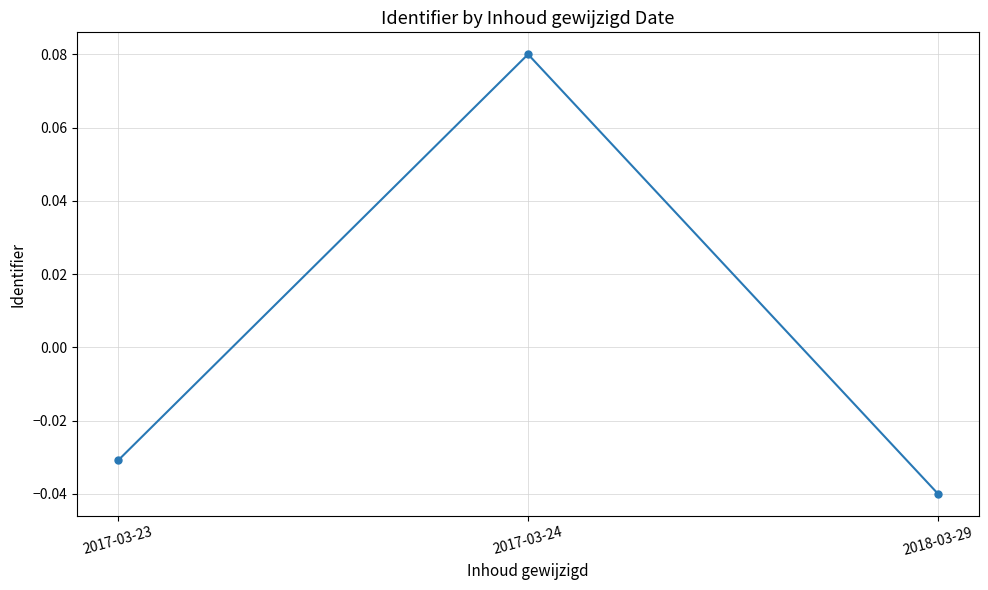

Is it true that the value at 2018-03-29 is -0.1?

False